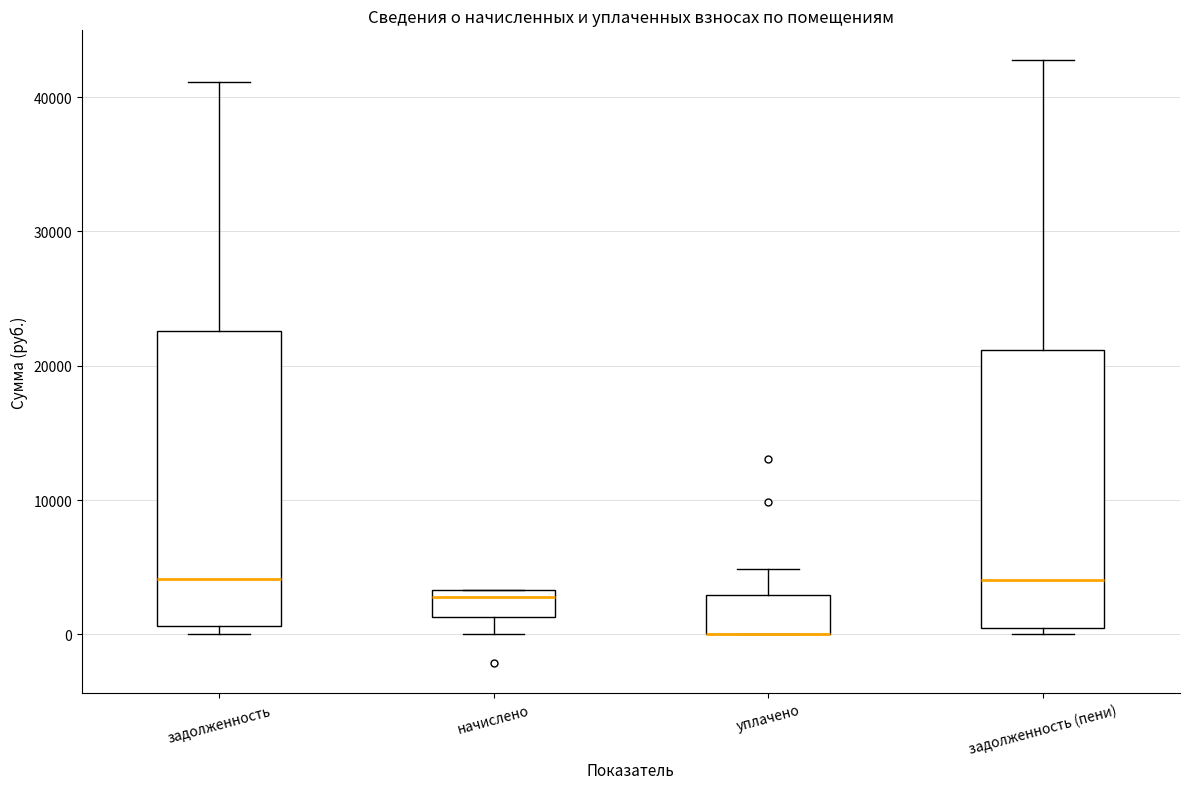

Reading left to right, read every box against the y-axis: the position of its median line, the range the box covers, and the ends of its whiskers. The values are not printed on the chart, so give them approximately, as read against the axis.

задолженность: median 4000, box 1000 to 23000, whiskers 0 to 41000
начислено: median 3000 (just below the box's upper edge), box 1000 to 3000, whiskers 0 to 3000
уплачено: median 0 (drawn on the box's lower edge), box 0 to 3000, whiskers 0 to 5000
задолженность (пени): median 4000, box 0 to 21000, whiskers 0 (just below the box's lower edge) to 43000